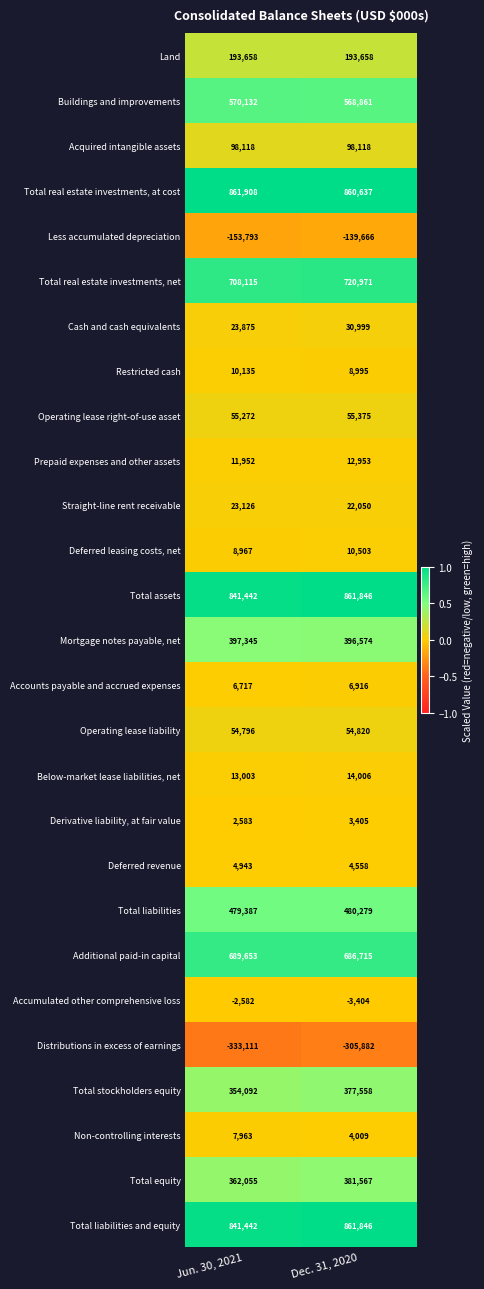

Between Jun. 30, 2021 and Dec. 31, 2020, which series saw the biggest shift?

Distributions in excess of earnings